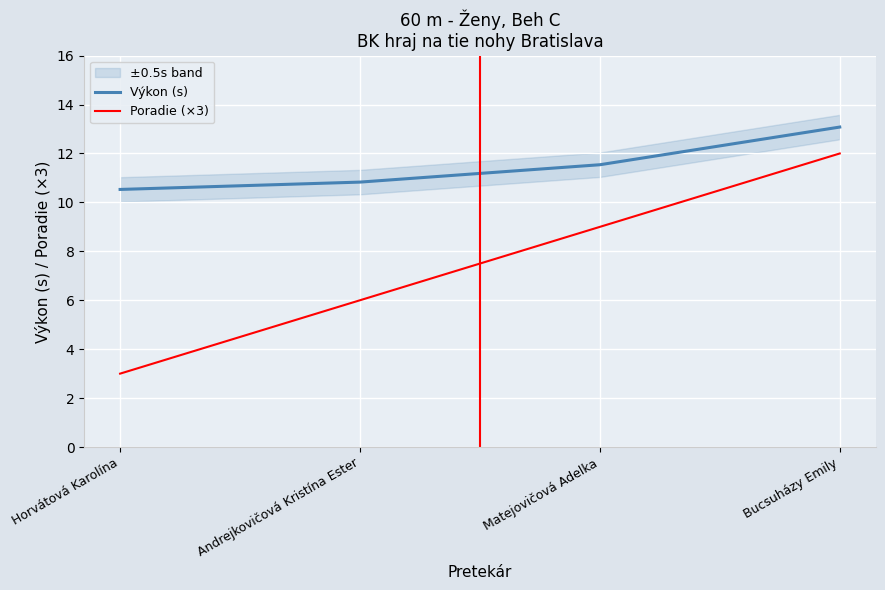

Which series has the largest total across all categories?

Výkon (s)